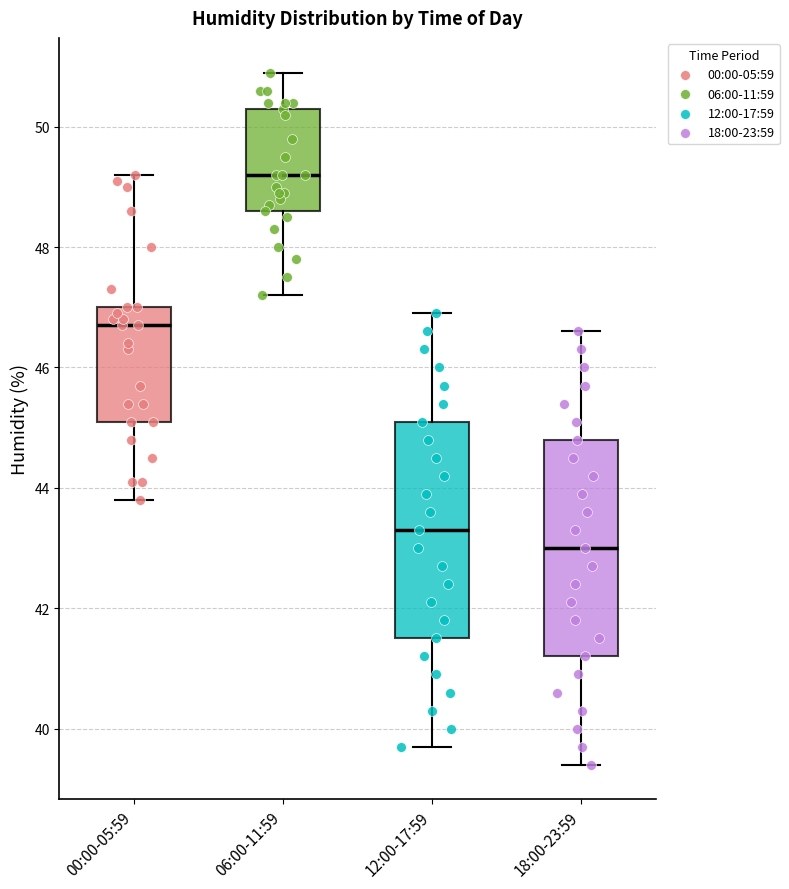

Reading left to right, read every box against the y-axis: the position of its median line, the range the box covers, and the ends of its whiskers. The values are not printed on the chart, so give them approximately, as read against the axis.

00:00-05:59: median 46.8, box 45.2 to 47.0, whiskers 43.8 to 49.2
06:00-11:59: median 49.2, box 48.6 to 50.4, whiskers 47.2 to 51.0
12:00-17:59: median 43.4, box 41.6 to 45.2, whiskers 39.8 to 47.0
18:00-23:59: median 43.0, box 41.2 to 44.8, whiskers 39.4 to 46.6